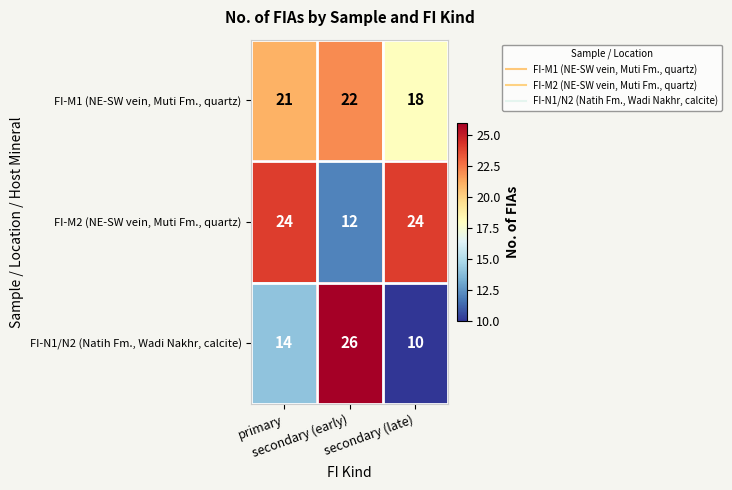

Count the number of data series in this chart.

3